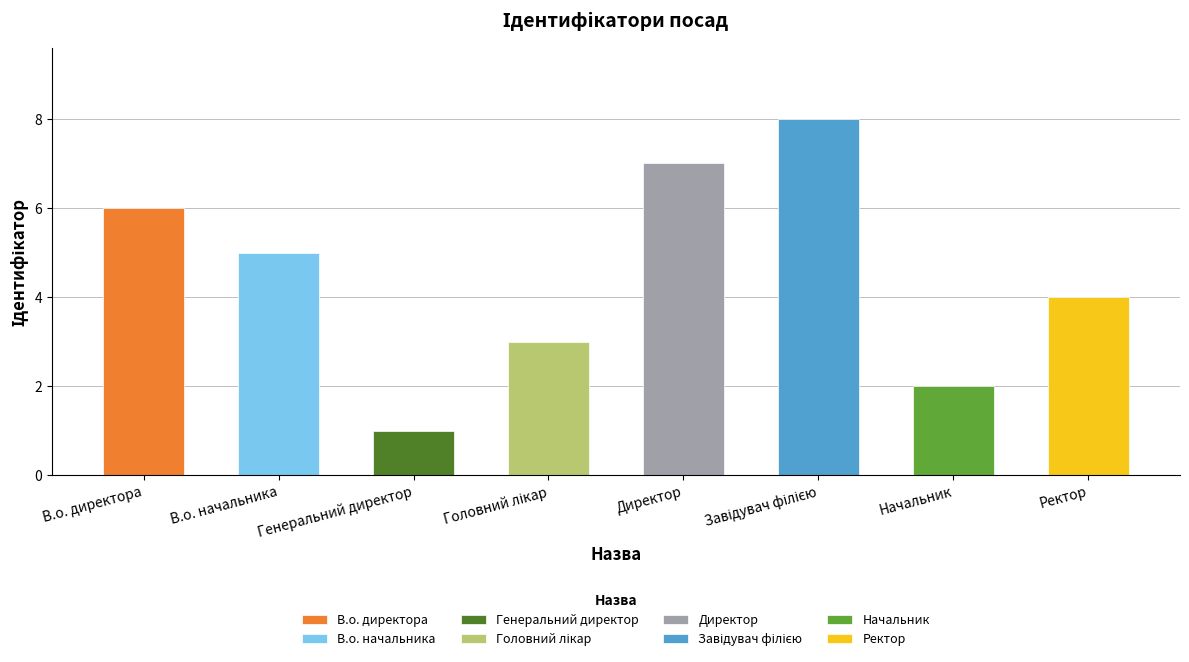

Is it true that the value at Начальник is 2?

True